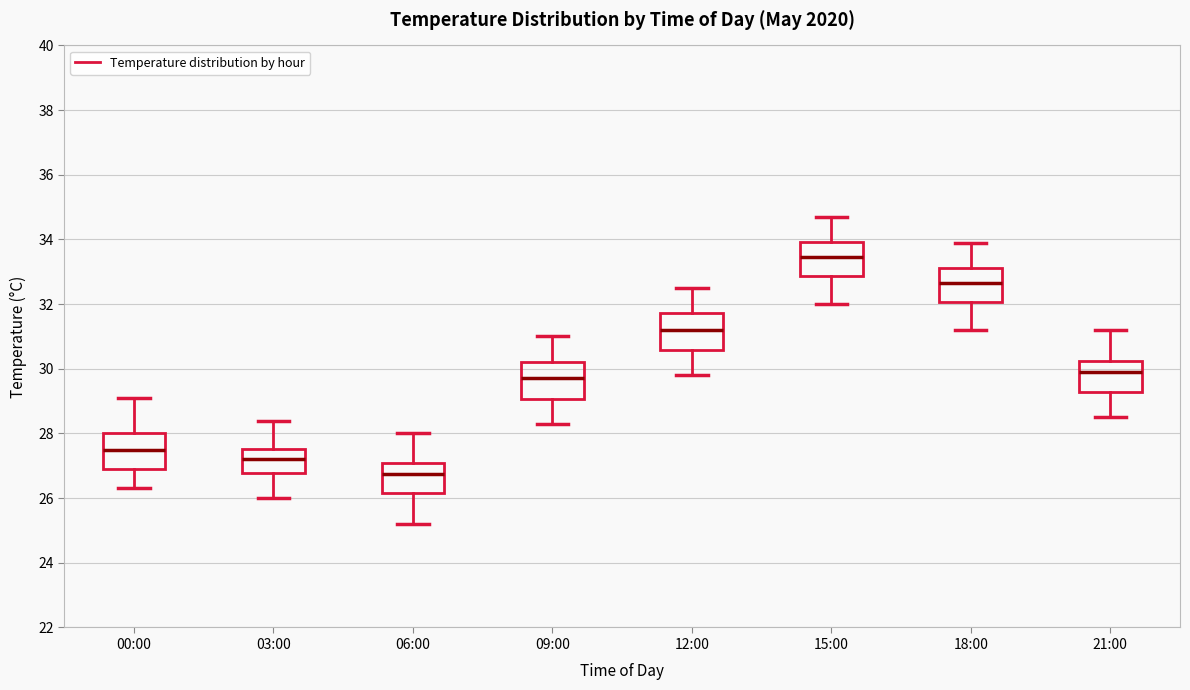

Reading left to right, transcribe this box plot: for each box, give where its median line is, the range the box spans, and where its two whiskers end, as read against the y-axis. The values are not printed on the chart, so give them approximately, as read against the axis.

00:00: median 27.6, box 27.0 to 28.0, whiskers 26.4 to 29.2
03:00: median 27.2, box 26.8 to 27.6, whiskers 26.0 to 28.4
06:00: median 26.8, box 26.2 to 27.2, whiskers 25.2 to 28.0
09:00: median 29.8, box 29.0 to 30.2, whiskers 28.4 to 31.0
12:00: median 31.2, box 30.6 to 31.8, whiskers 29.8 to 32.6
15:00: median 33.4, box 32.8 to 34.0, whiskers 32.0 to 34.8
18:00: median 32.6, box 32.0 to 33.2, whiskers 31.2 to 34.0
21:00: median 30.0, box 29.2 to 30.2, whiskers 28.6 to 31.2